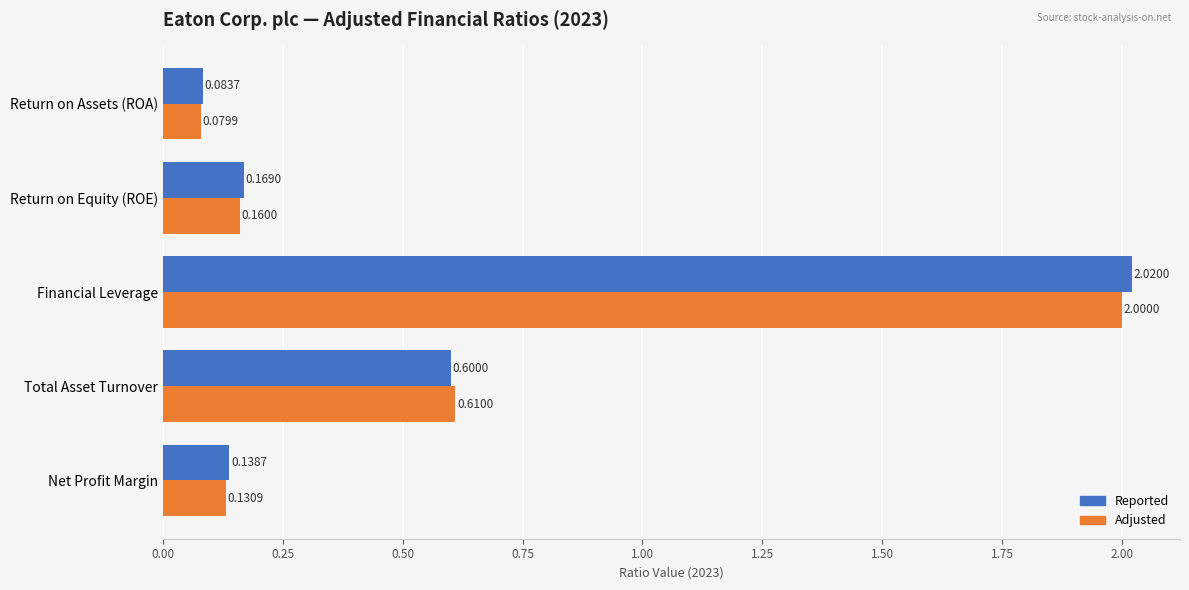

Which series has the widest spread of values?

Reported